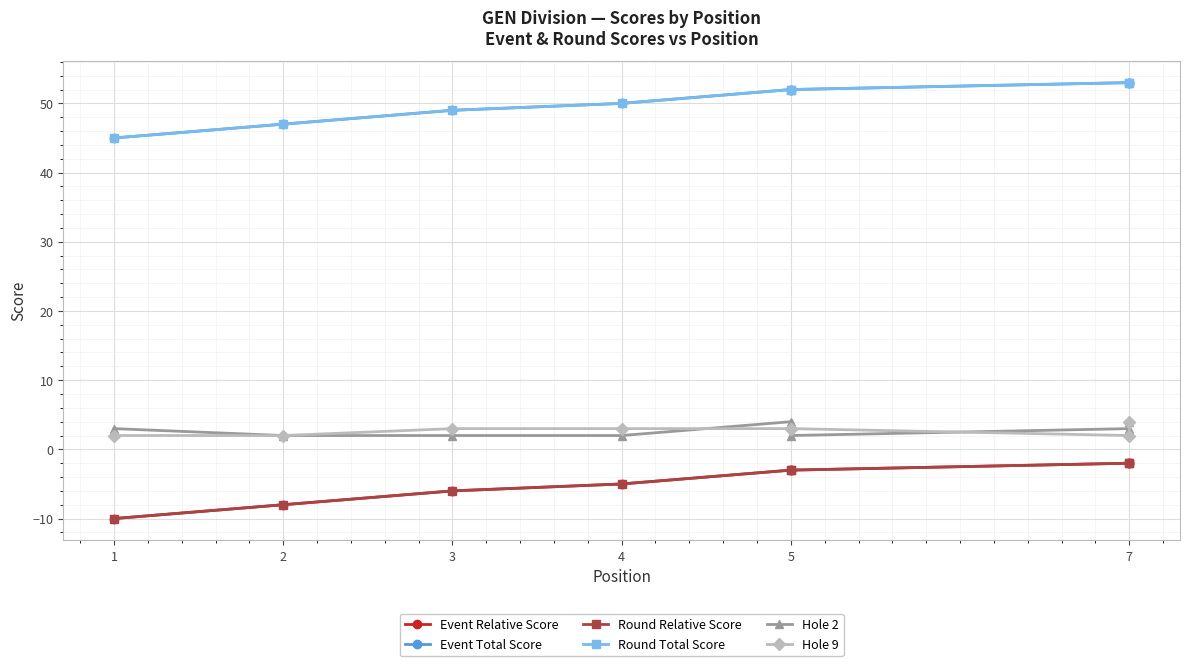

Count the number of data series in this chart.

6